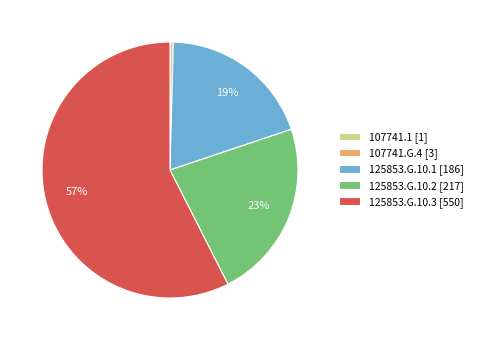

Which category has the biggest portion of the pie?

125853.G.10.3